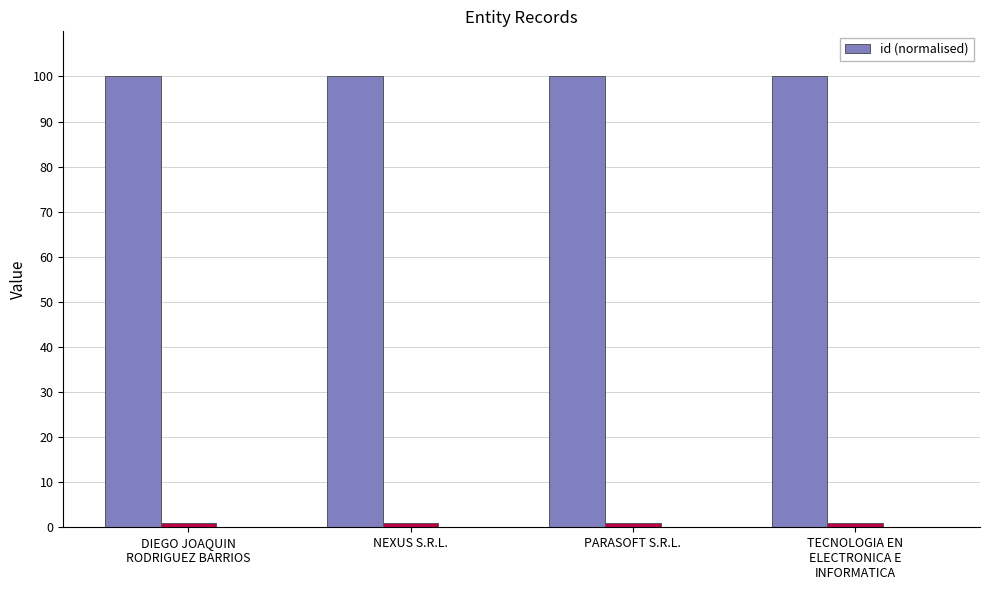

Rank the categories by value from lowest to highest.

NEXUS S.R.L., DIEGO JOAQUIN
RODRIGUEZ BARRIOS, TECNOLOGIA EN
ELECTRONICA E
INFORMATICA, PARASOFT S.R.L.